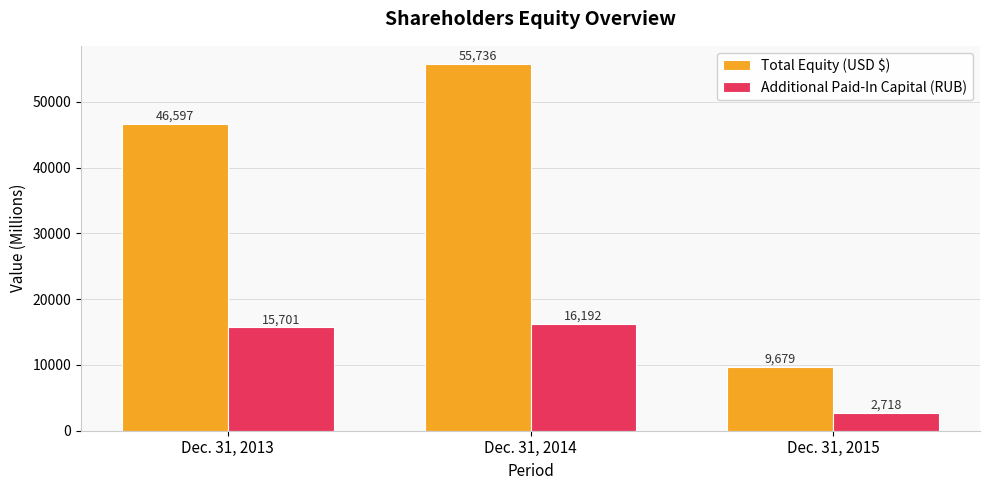

Reading left to right, transcribe all the data shown in this chart.

Total Equity (USD $): Dec. 31, 2013=46597	Dec. 31, 2014=55736	Dec. 31, 2015=9679
Additional Paid-In Capital (RUB): Dec. 31, 2013=15701	Dec. 31, 2014=16192	Dec. 31, 2015=2718